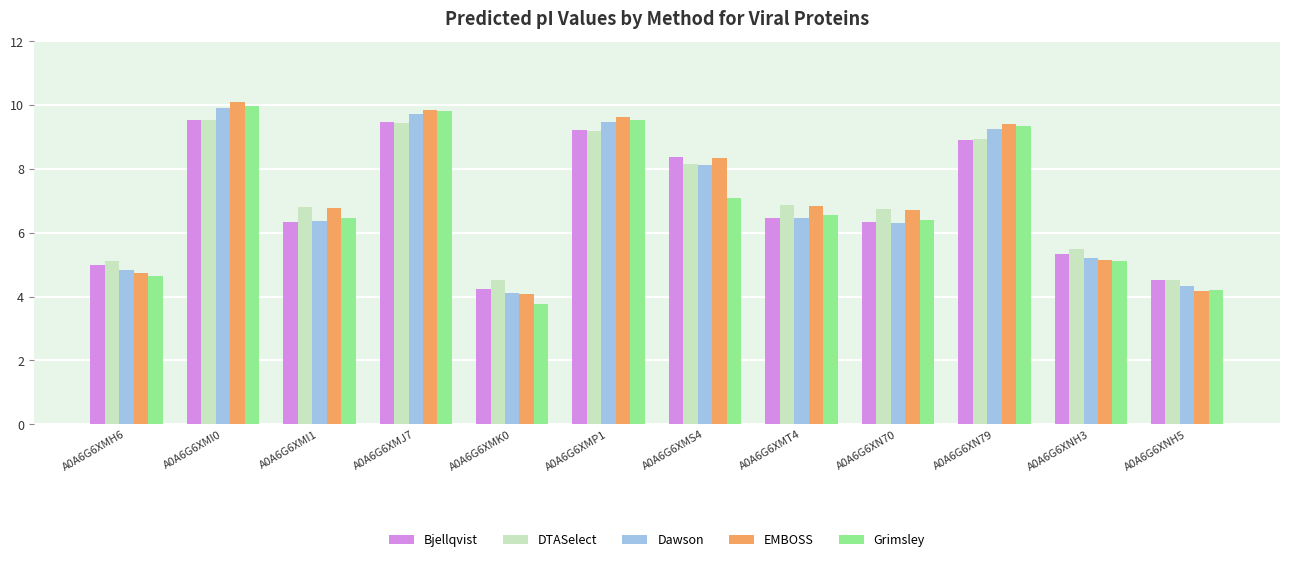

What is the lowest value of the EMBOSS series?

4.1